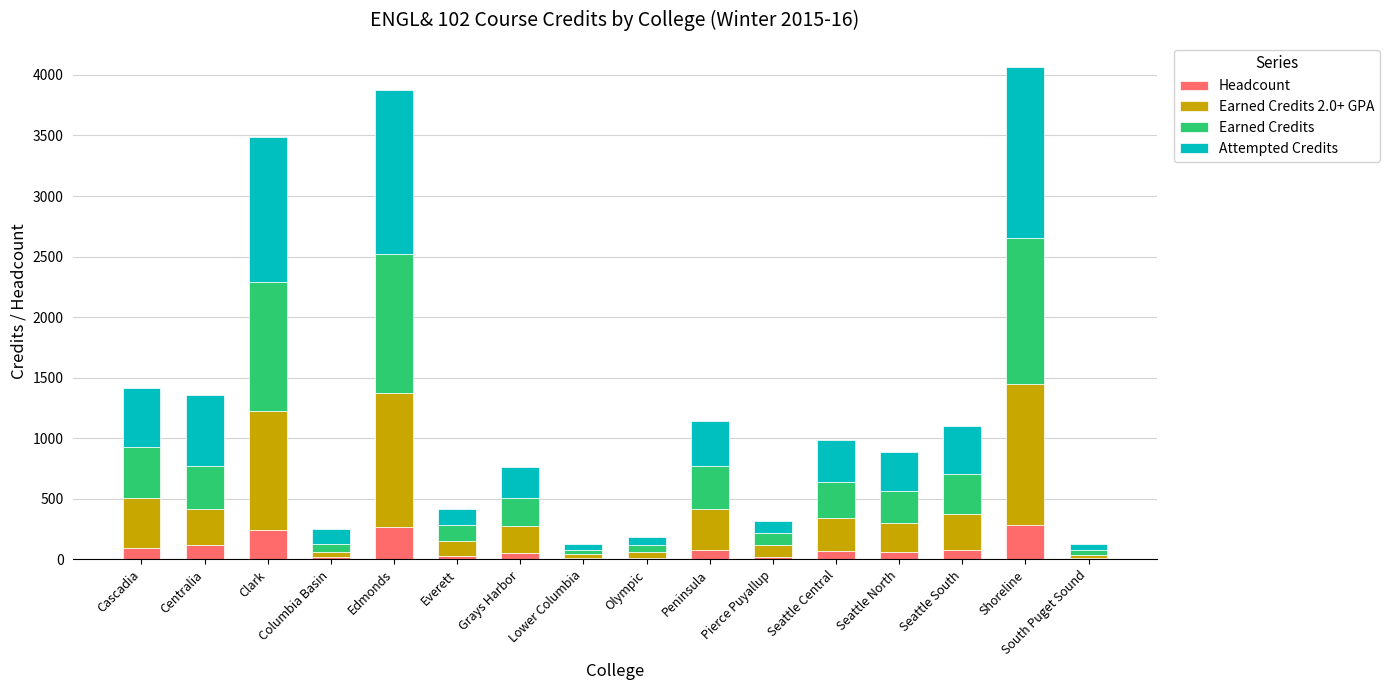

What is the sum of all Headcount values?

1448